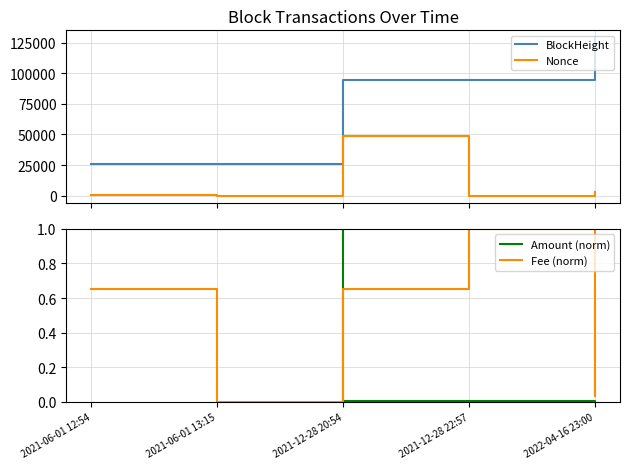

Between 2021-06-01 13:15 and 2021-12-28 20:54, which series saw the biggest shift?

BlockHeight